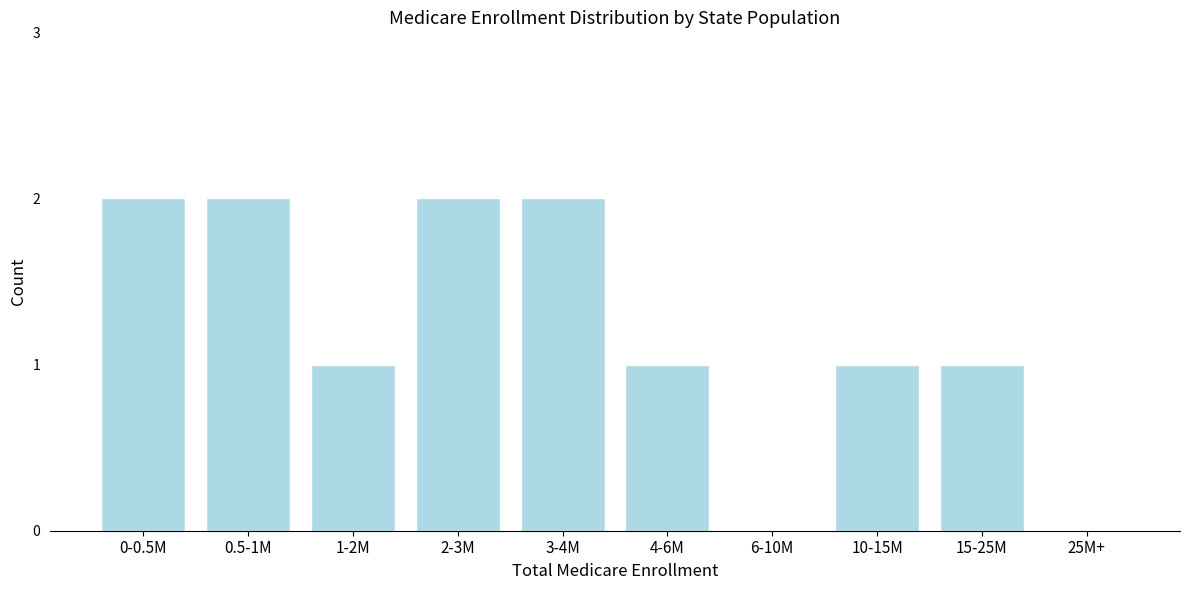

Reading left to right, what are all the values shown in this chart?

0-0.5M=2	0.5-1M=2	1-2M=1	2-3M=2	3-4M=2	4-6M=1	6-10M=0	10-15M=1	15-25M=1	25M+=0